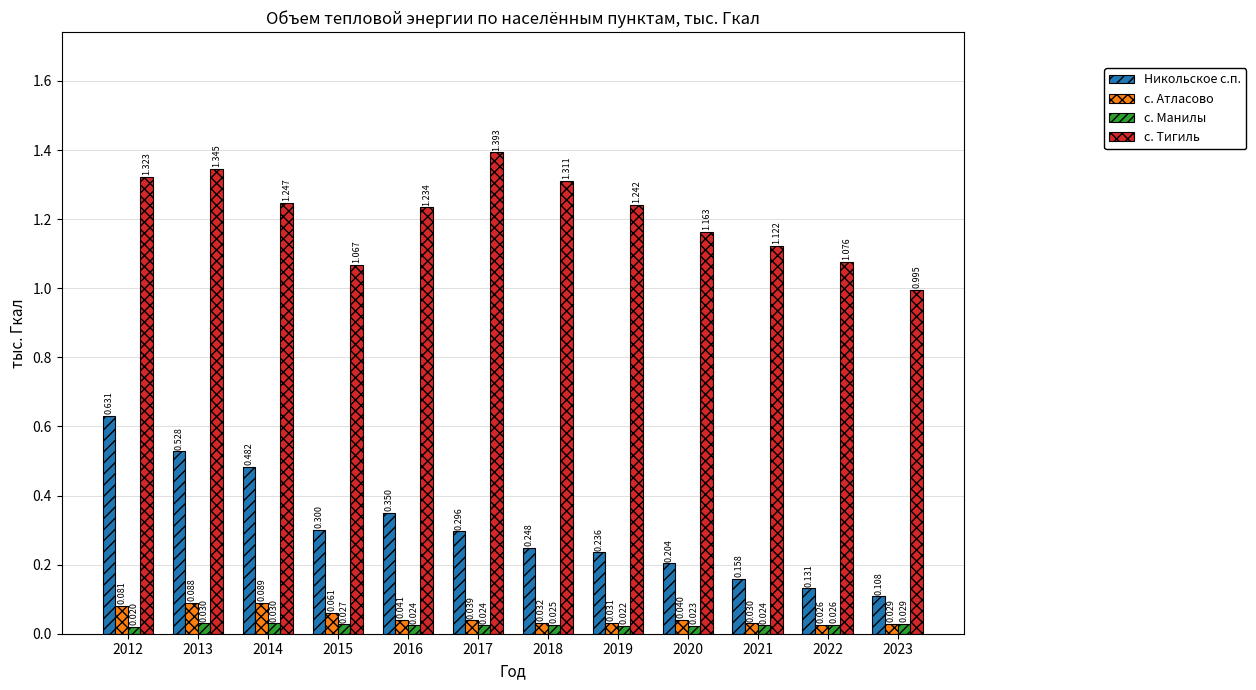

Rank the series at 2014 from highest to lowest value.

с. Тигиль, Никольское с.п., с. Атласово, с. Манилы